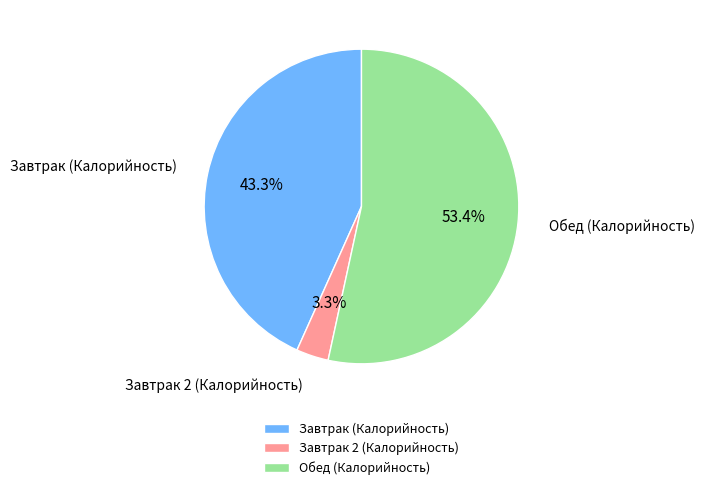

What is the smallest slice in the pie chart?

Завтрак 2 (Калорийность)